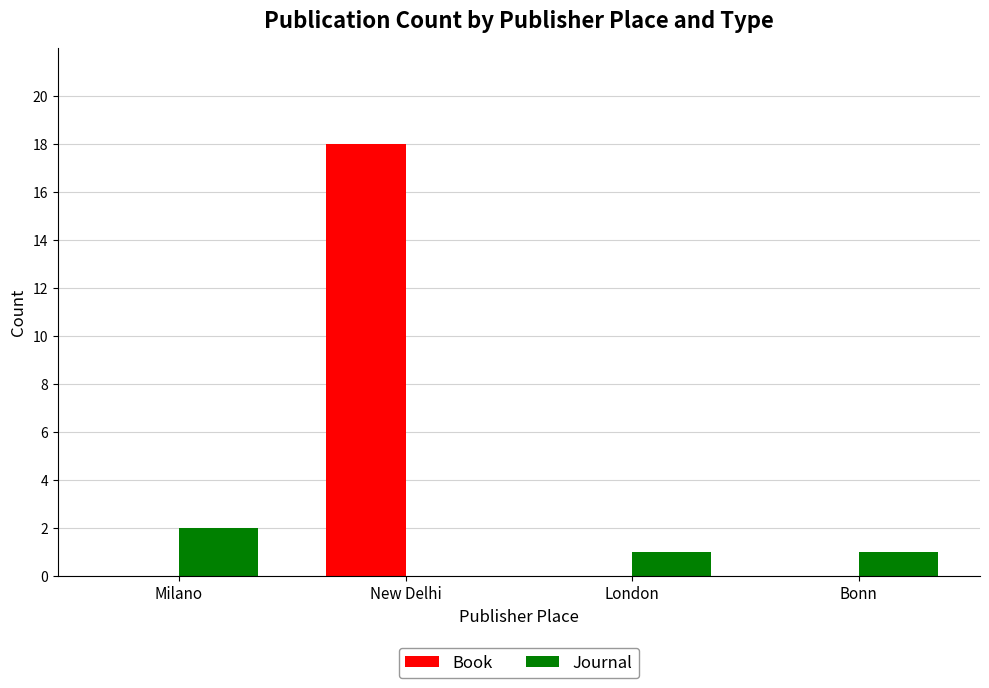

Reading left to right, transcribe all the data shown in this chart.

Book: Milano=0	New Delhi=18	London=0	Bonn=0
Journal: Milano=2	New Delhi=0	London=1	Bonn=1